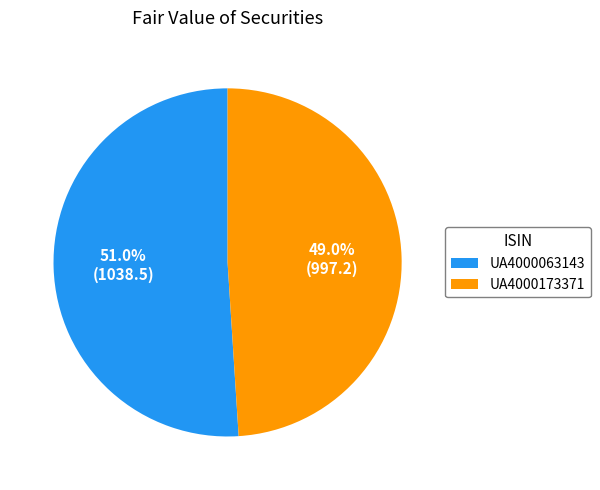

What is the largest slice in the pie chart?

UA4000063143